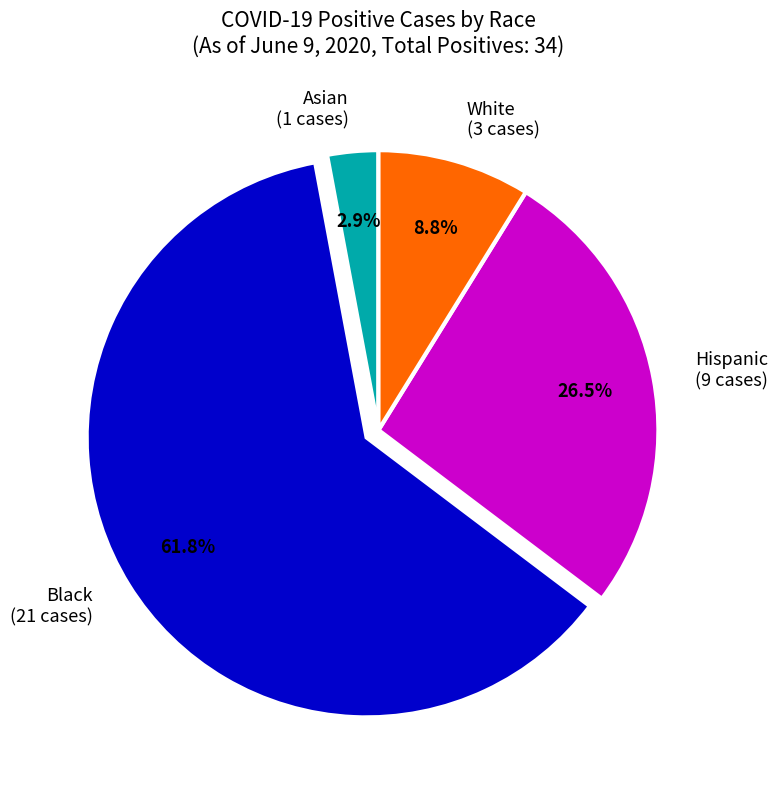

What percentage is the Black slice, to the nearest percent?

62%